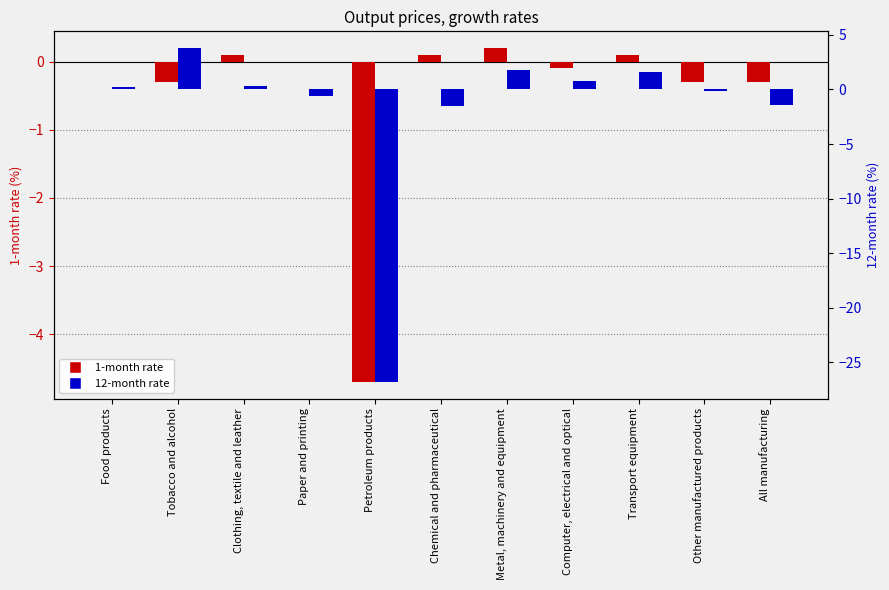

What is the difference between the maximum and minimum values in the 12-month rate series?

30.6